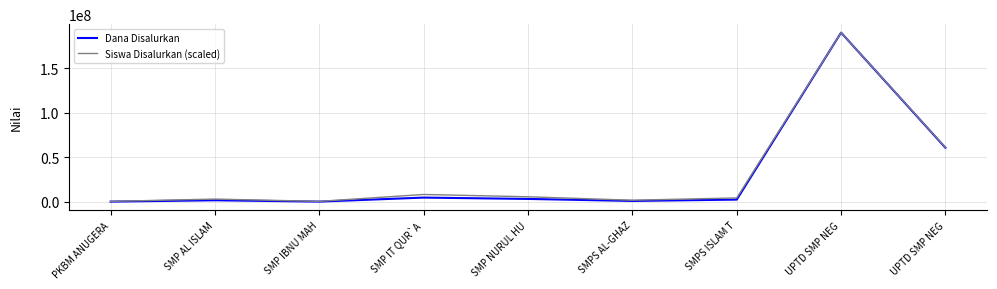

Count the number of data series in this chart.

2